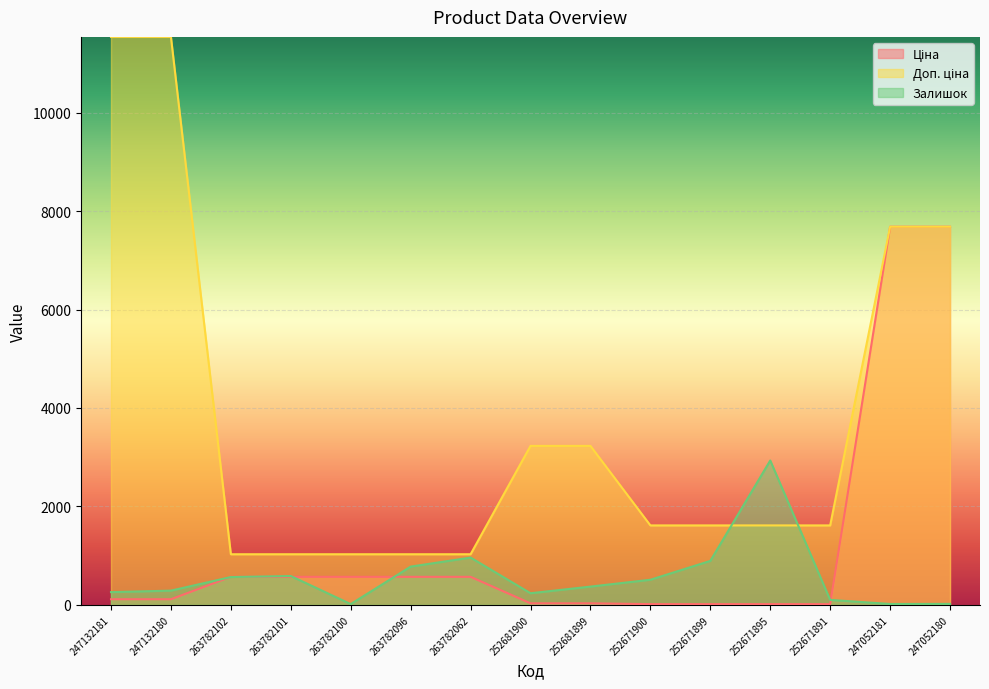

How many values in the Залишок series are below 372?

7